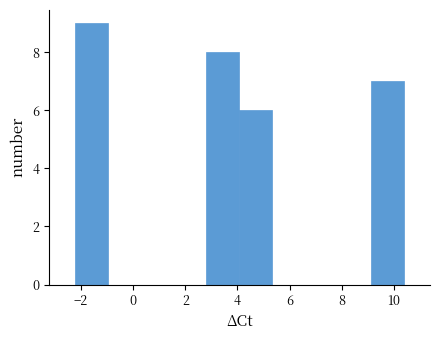

Which range on the x-axis has the tallest bar?

-2.2 to -1.0